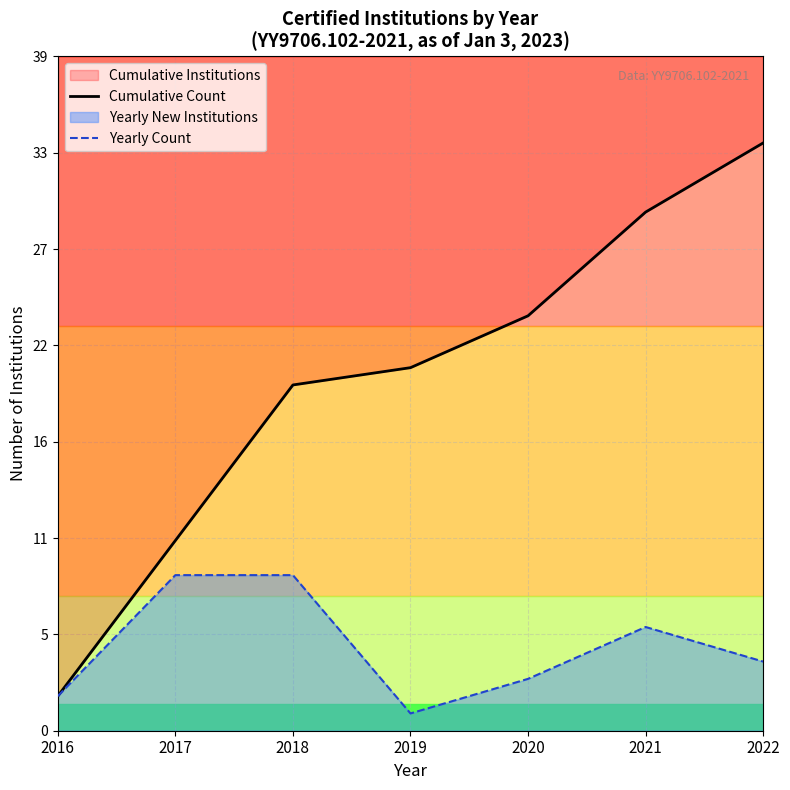

How many data points does each series have?

7